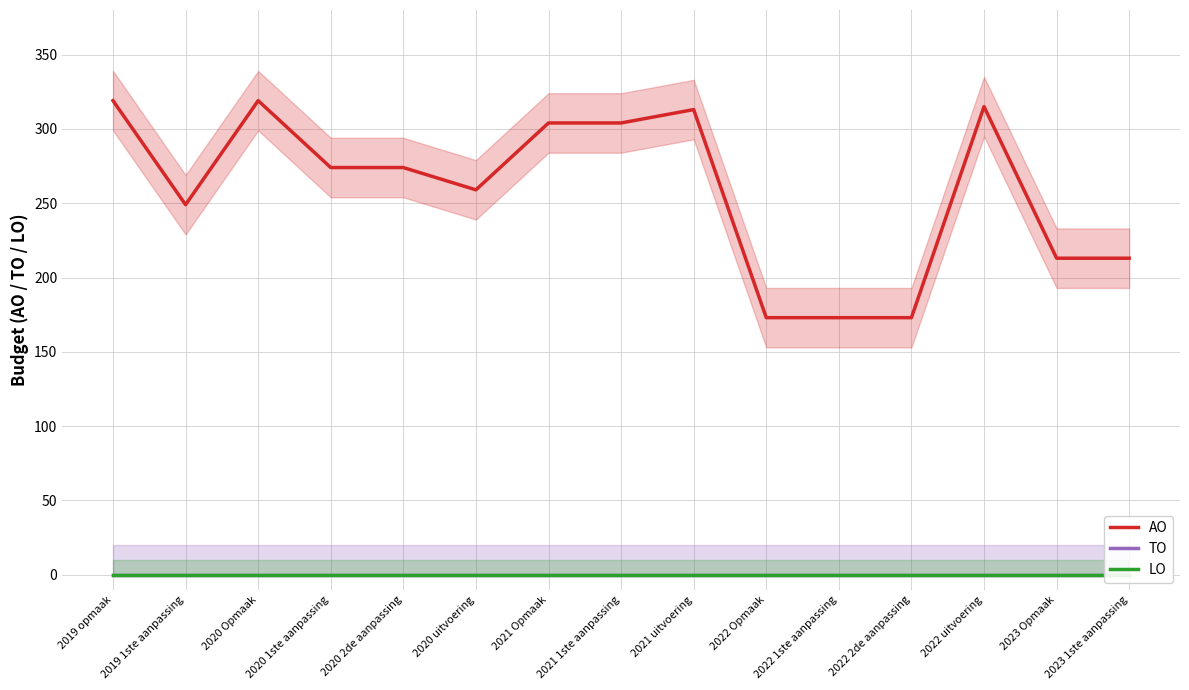

True or false: AO and LO intersect in this chart.

False